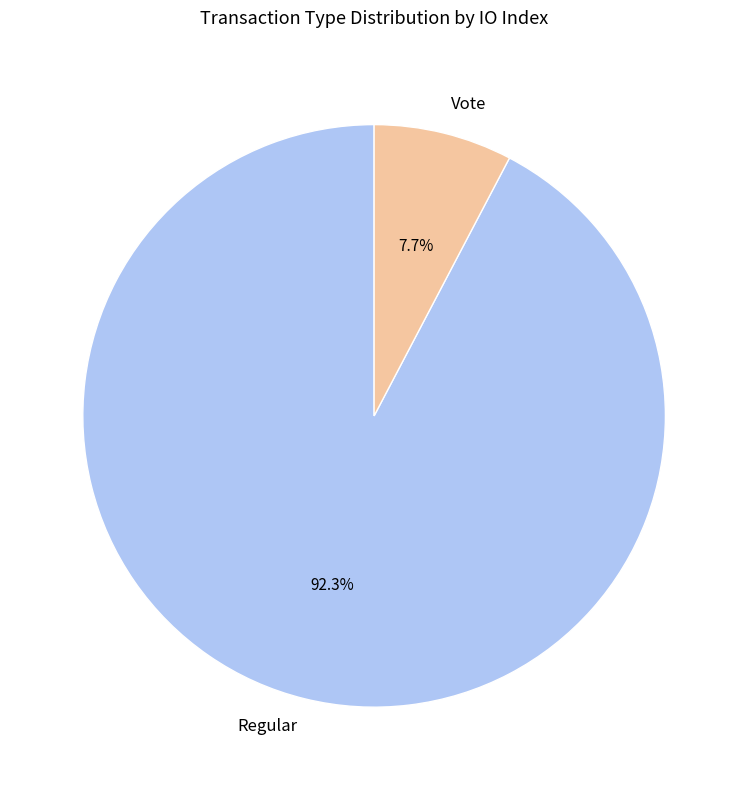

Combined, what portion of the pie is Vote and Regular?

100.0%